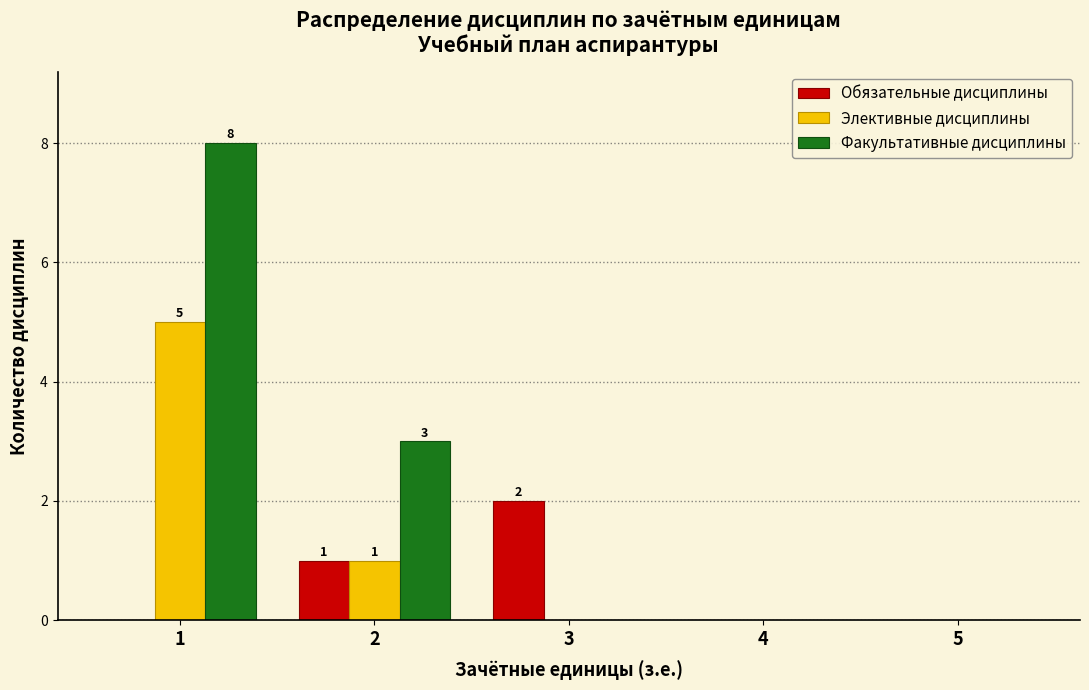

Reading left to right, extract all data points from this chart.

Обязательные дисциплины: 1=0	2=1	3=2	4=0	5=0
Элективные дисциплины: 1=5	2=1	3=0	4=0	5=0
Факультативные дисциплины: 1=8	2=3	3=0	4=0	5=0